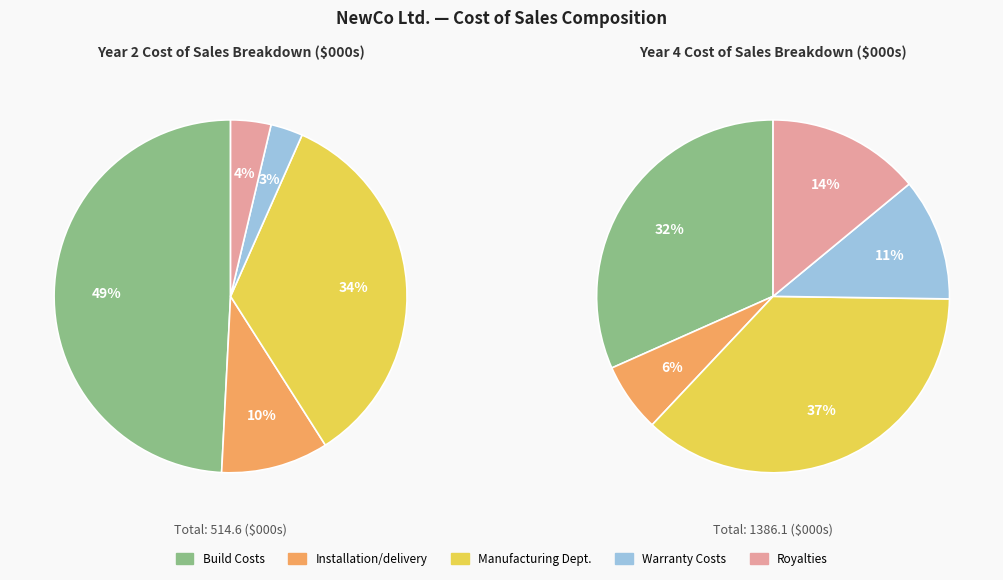

Is there any slice that represents more than half of the pie?

No